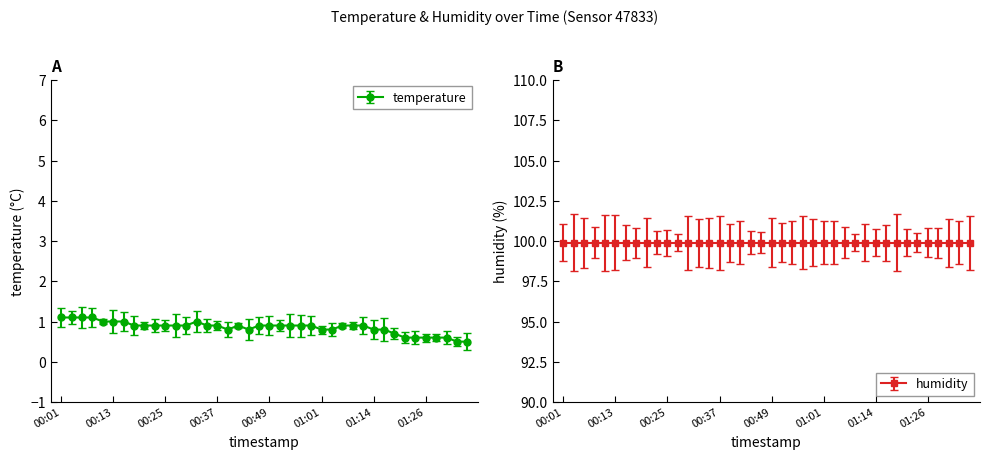

What is the average value?

0.9